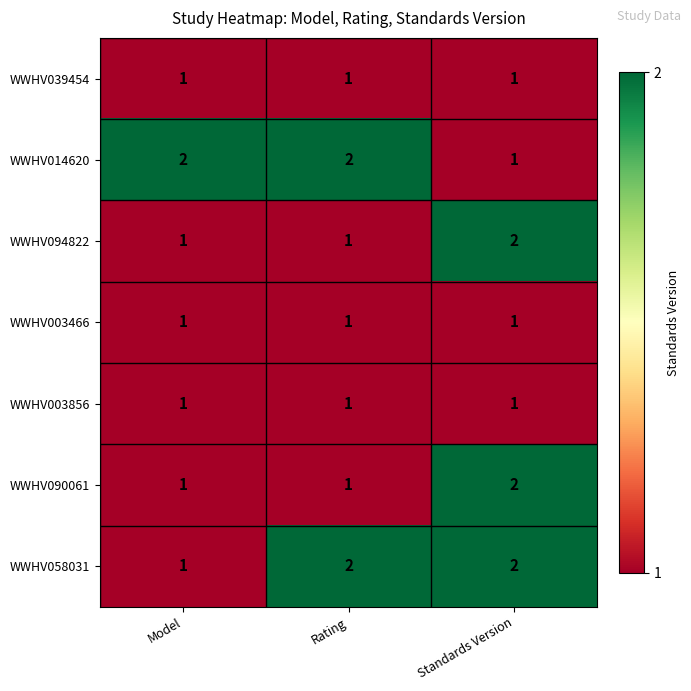

How many distinct data groups are displayed?

7